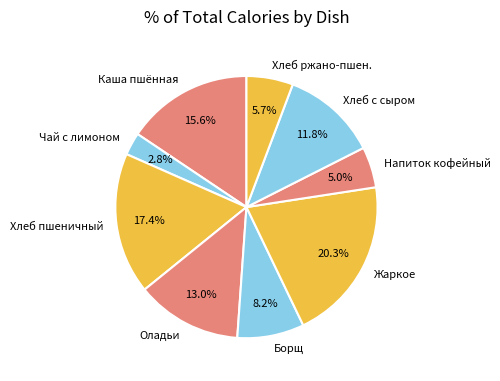

What is the smallest slice in the pie chart?

Чай с лимоном